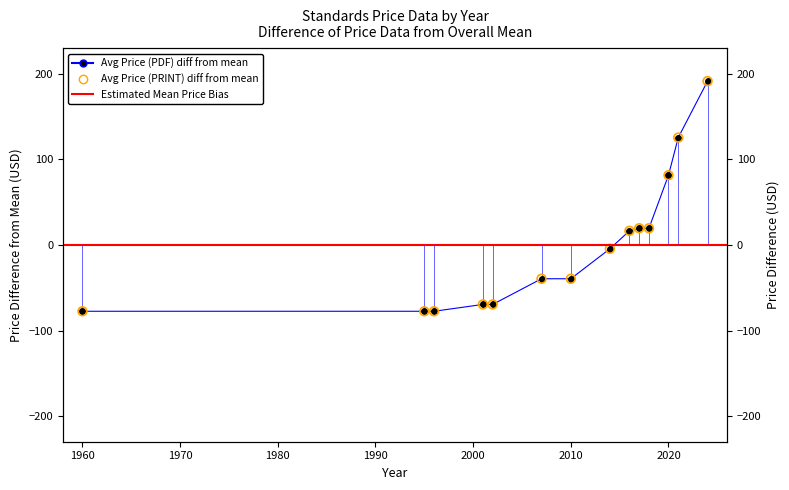

Which series has the largest total across all categories?

Avg Price (PDF)